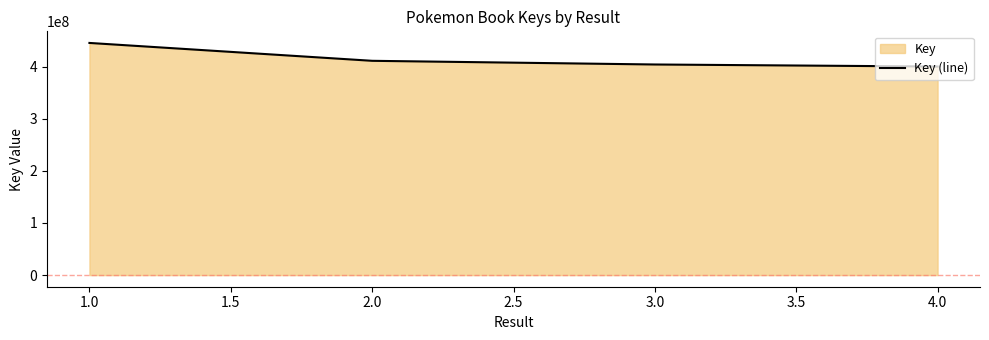

What is the value of the 1st point from the left?

445350022